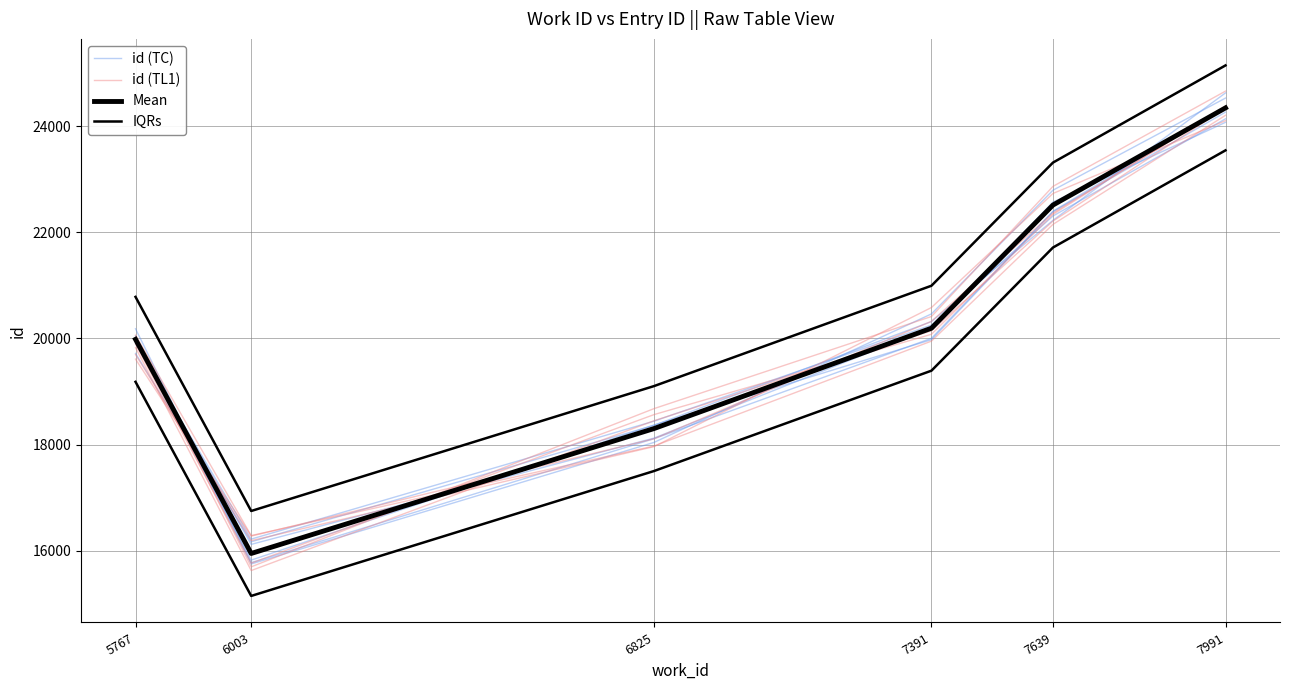

Reading left to right, transcribe all the data shown in this chart.

id (TC): 19906.7	16219.4	18441.2	20251.2	22305.6	24135.6
id (TL1): 19825.7	15627.1	18449.4	20144.1	22209.6	24338.1
Mean: 19982.0	15949.0	18302.0	20192.0	22512.0	24342.0
IQRs: 20782.0	16749.0	19102.0	20992.0	23312.0	25142.0